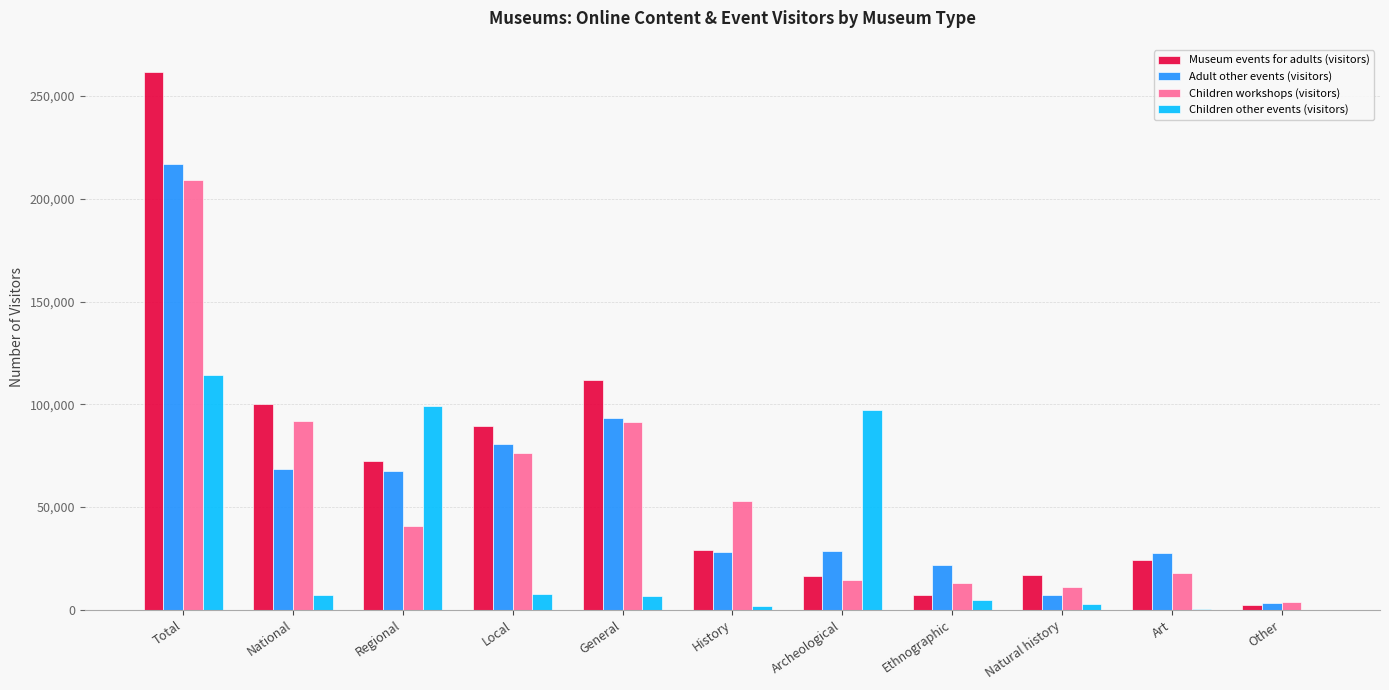

At which label does Adult other events (visitors) reach its peak?

Total